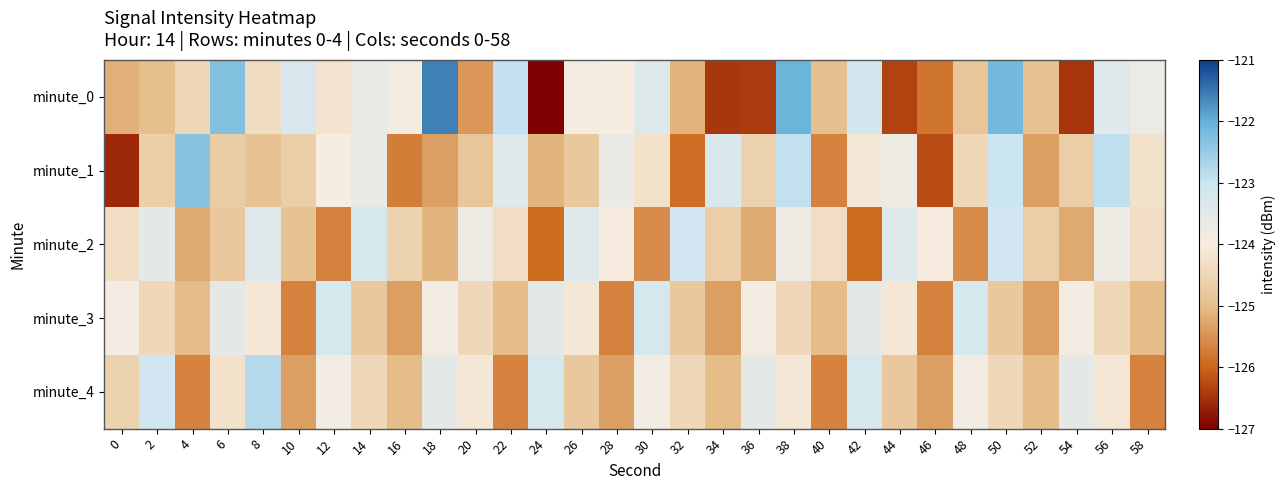

What is the smallest value displayed?

-127.0